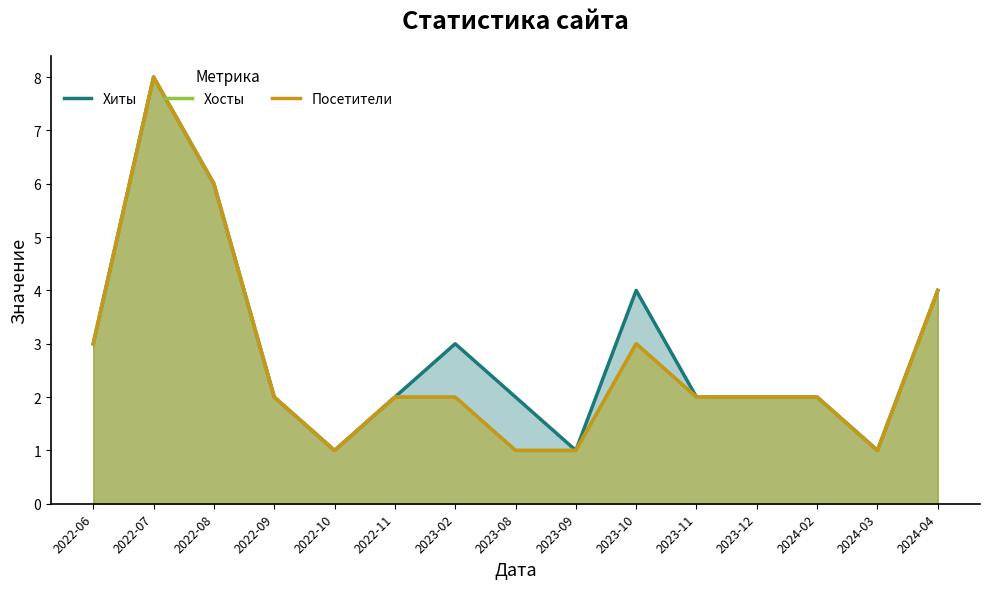

What is the sum of all Хиты values?

43